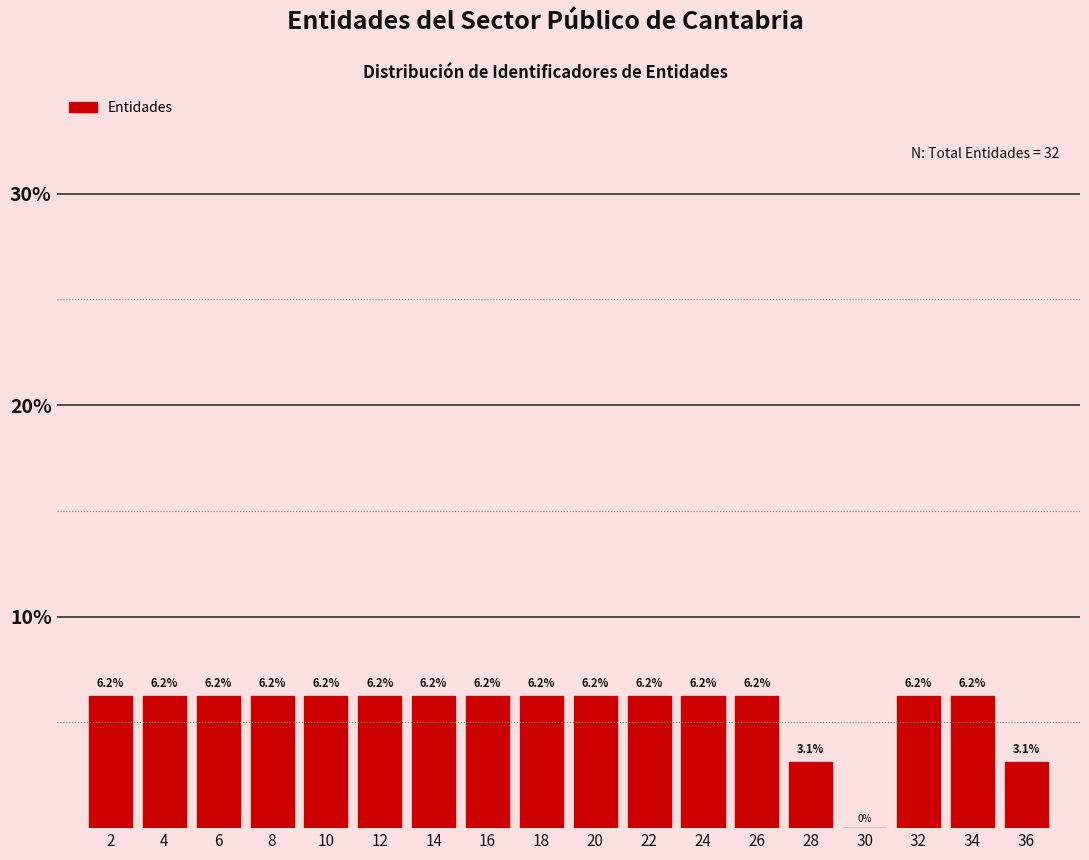

Reading left to right, transcribe this chart: for each bar, give the range it covers on the x-axis and its height.

1 to 3: 6.2
3 to 5: 6.2
5 to 7: 6.2
7 to 9: 6.2
9 to 11: 6.2
11 to 13: 6.2
13 to 15: 6.2
15 to 17: 6.2
17 to 19: 6.2
19 to 21: 6.2
21 to 23: 6.2
23 to 25: 6.2
25 to 27: 6.2
27 to 29: 3.1
29 to 31: 0.0
31 to 33: 6.2
33 to 35: 6.2
35 to 37: 3.1